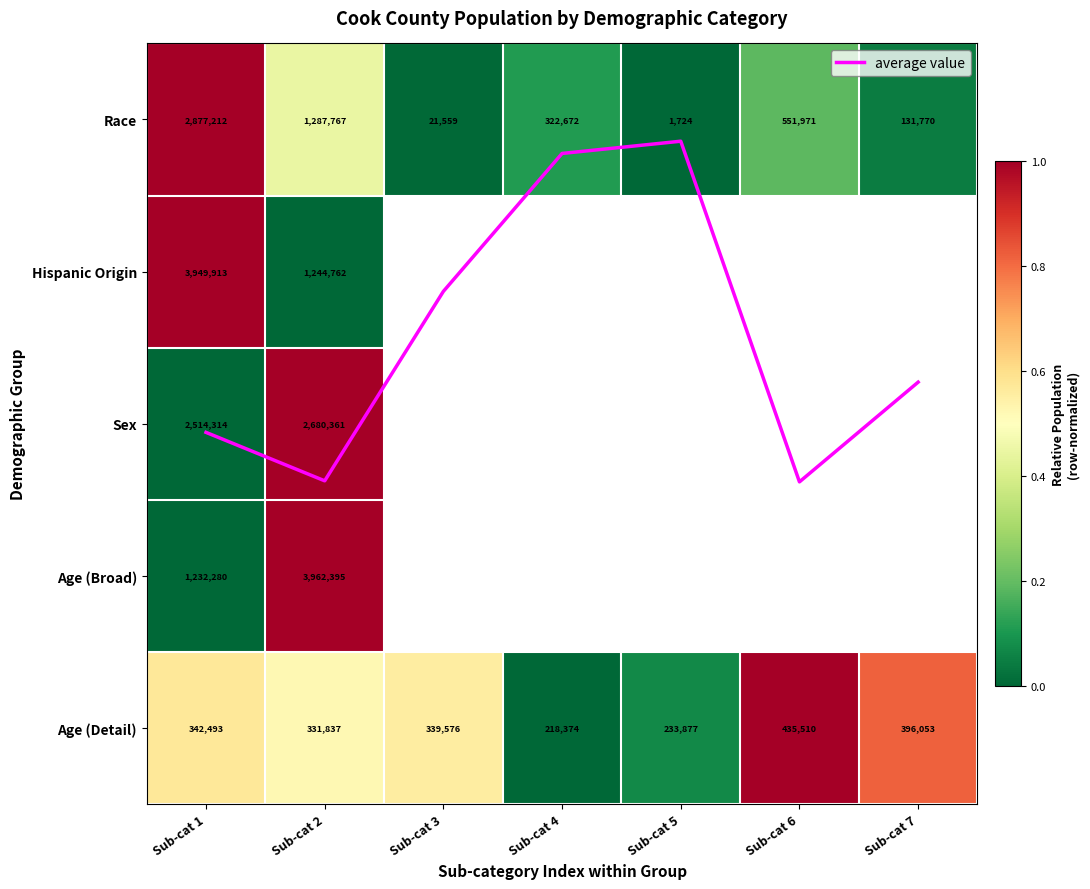

Which series has the largest total across all categories?

average value